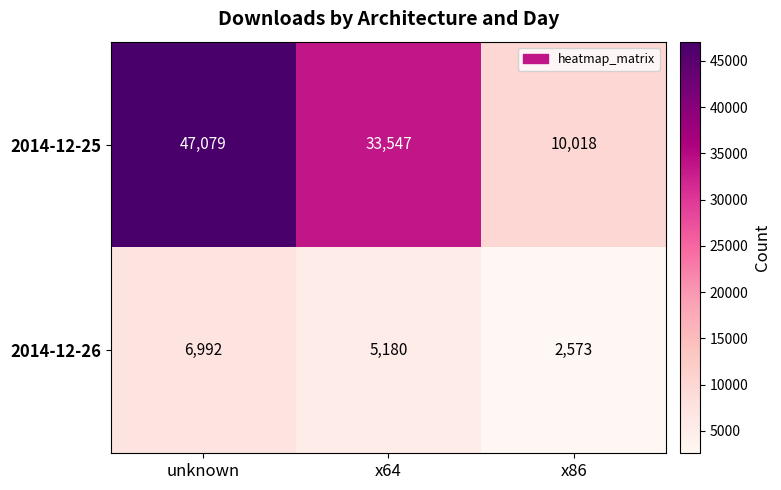

List the series in order of their overall mean, highest first.

2014-12-25, 2014-12-26